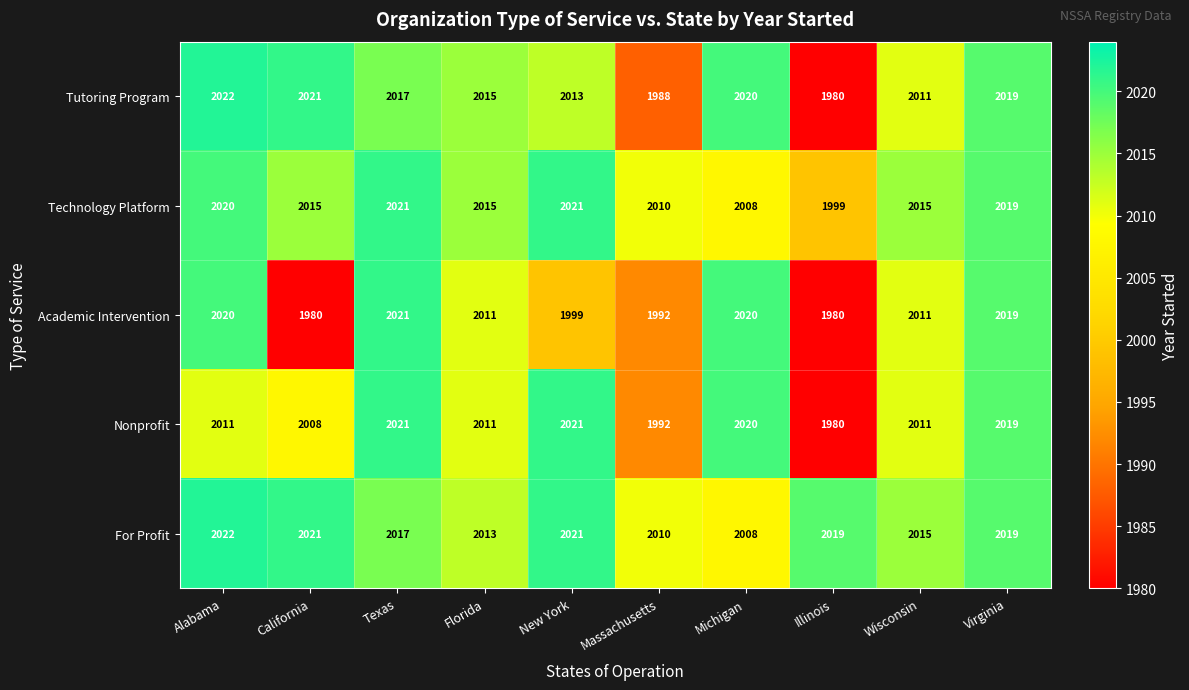

Is it true that For Profit equals 2782 at Alabama?

False